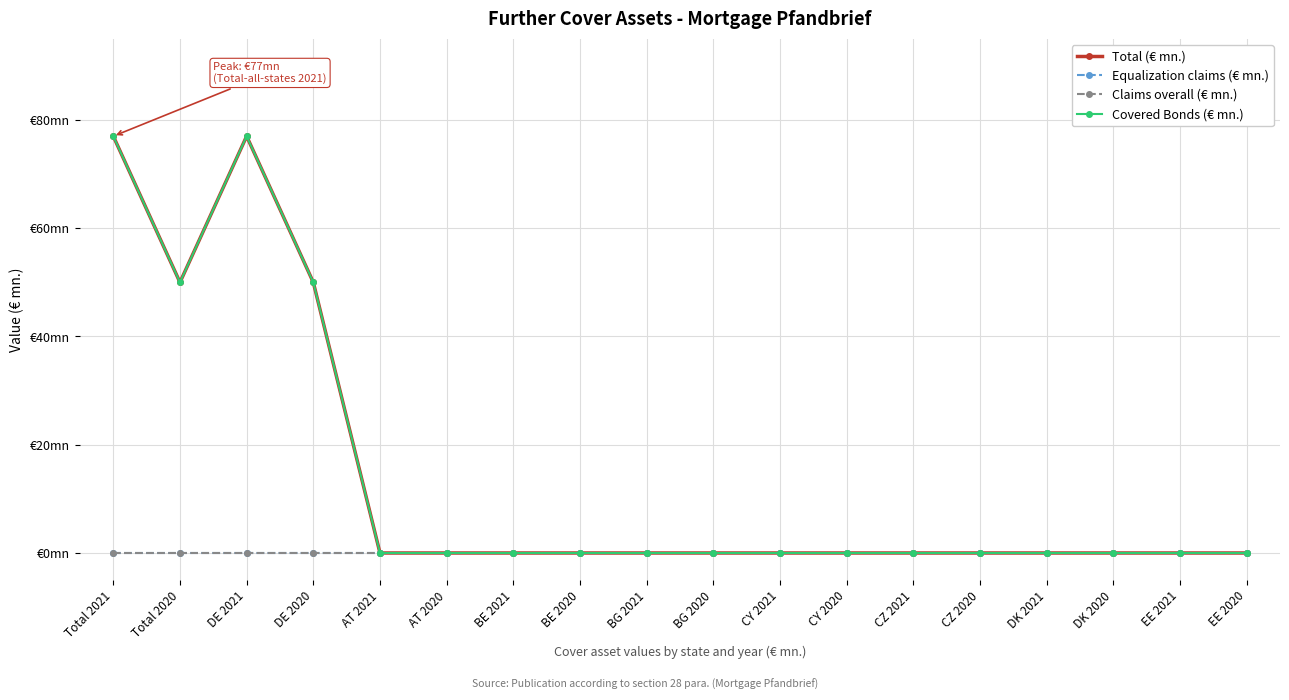

Does the chart have visible grid lines?

Yes